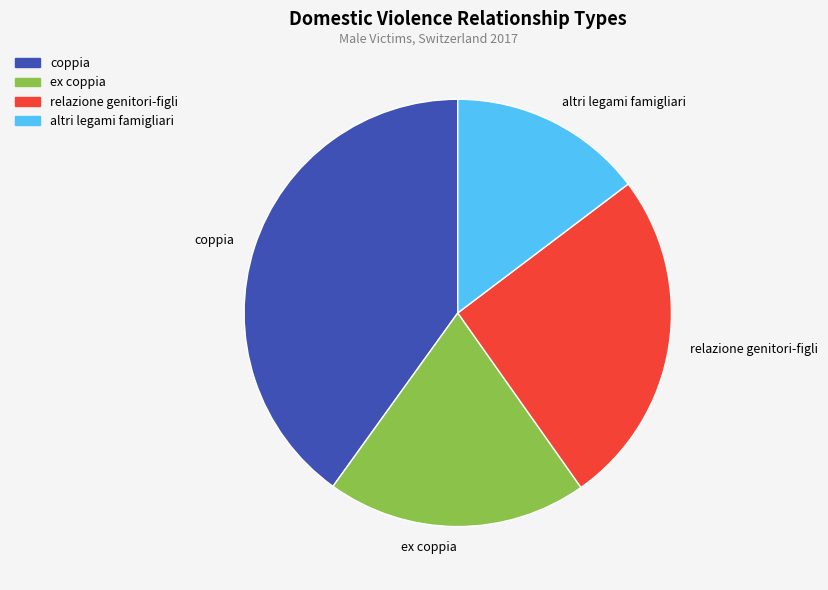

True or false: coppia accounts for 40% of the total.

True